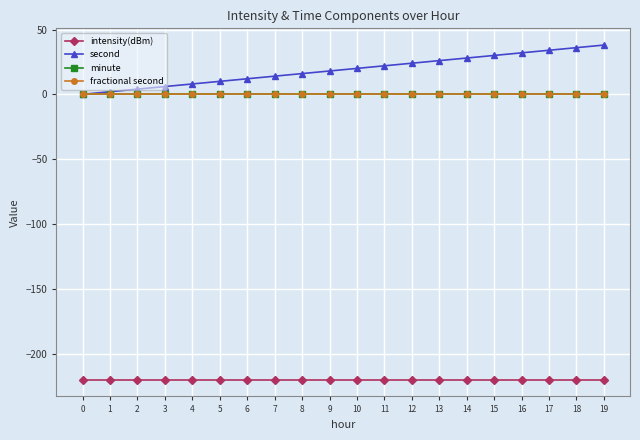

What is the smallest value displayed?

-220.1